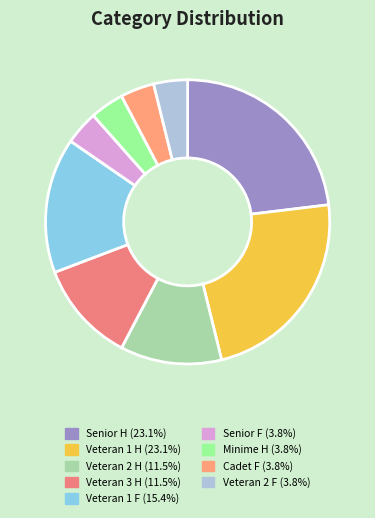

To the nearest percent, what is the combined percentage of Veteran 1 H and Veteran 2 F?

27%